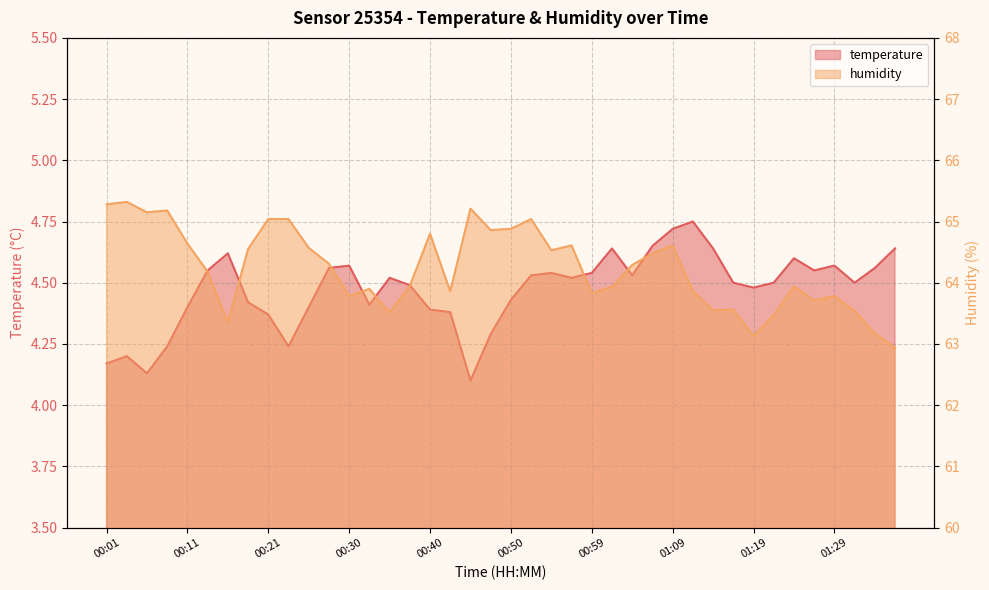

The humidity series shows 95.3 at 00:50. True or false?

False